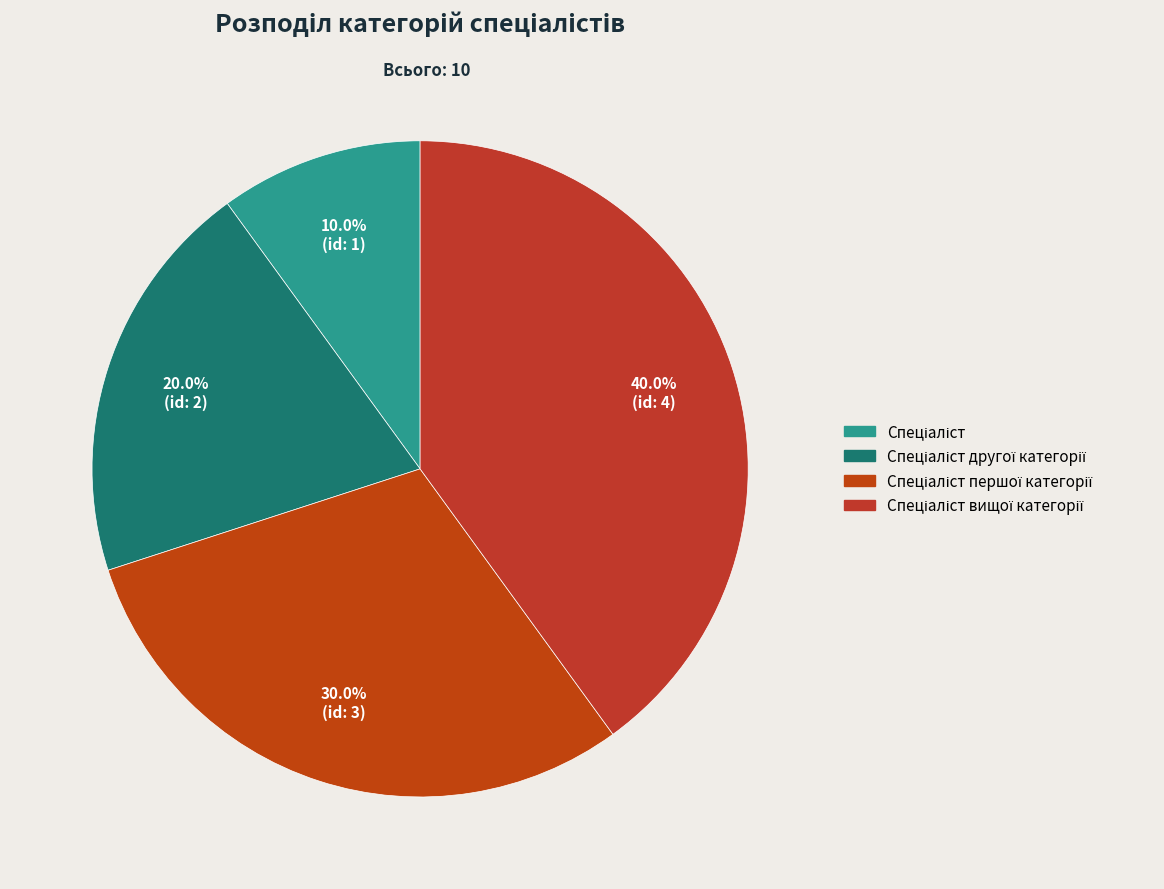

Which slice is the smallest?

Спеціаліст